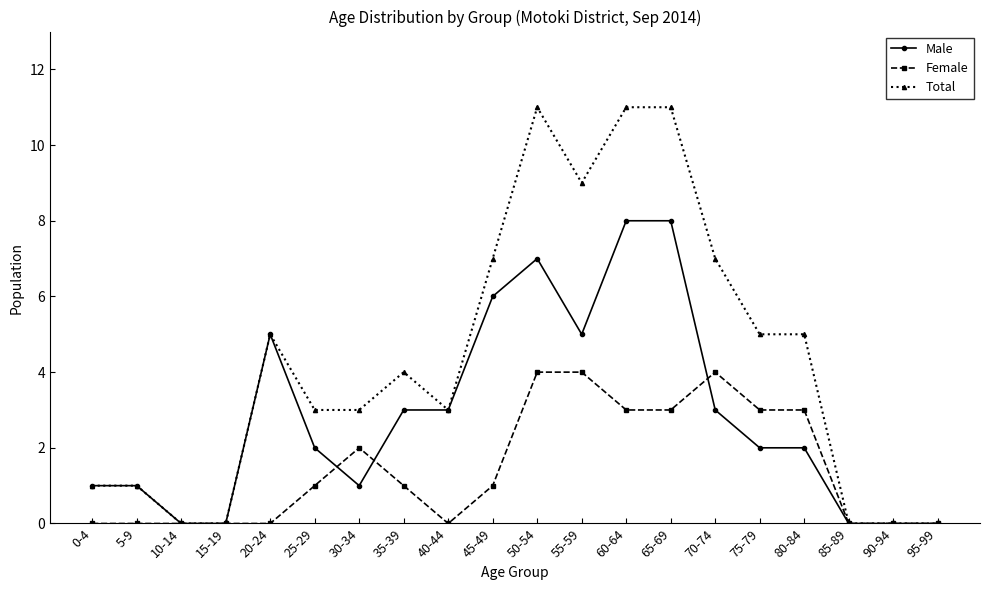

What is the difference between the Male values at 10-14 and 65-69?

8